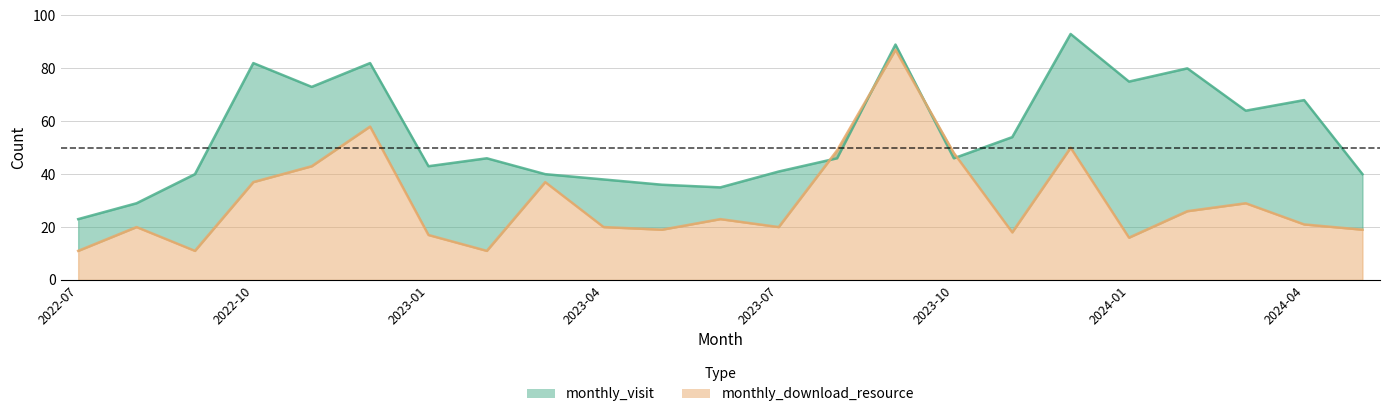

Rank the categories by monthly_download_resource value from lowest to highest.

2022-07, 2022-09, 2023-02, 2024-01, 2023-01, 2023-11, 2023-05, 2024-05, 2022-08, 2023-04, 2023-07, 2024-04, 2023-06, 2024-02, 2024-03, 2022-10, 2023-03, 2022-11, 2023-10, 2023-08, 2023-12, 2022-12, 2023-09